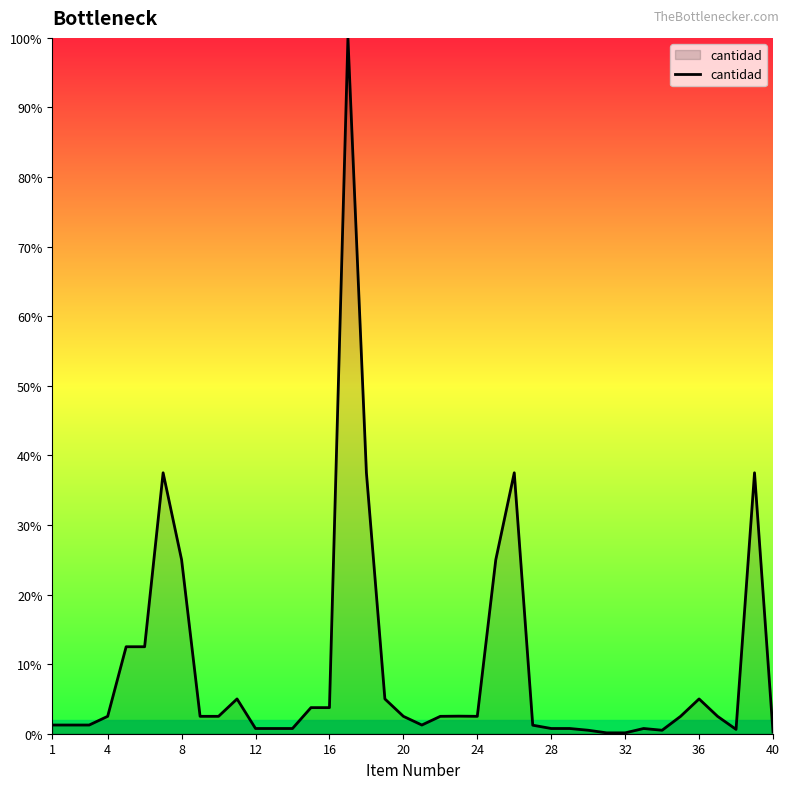

What is the maximum value shown in the chart?

100.0